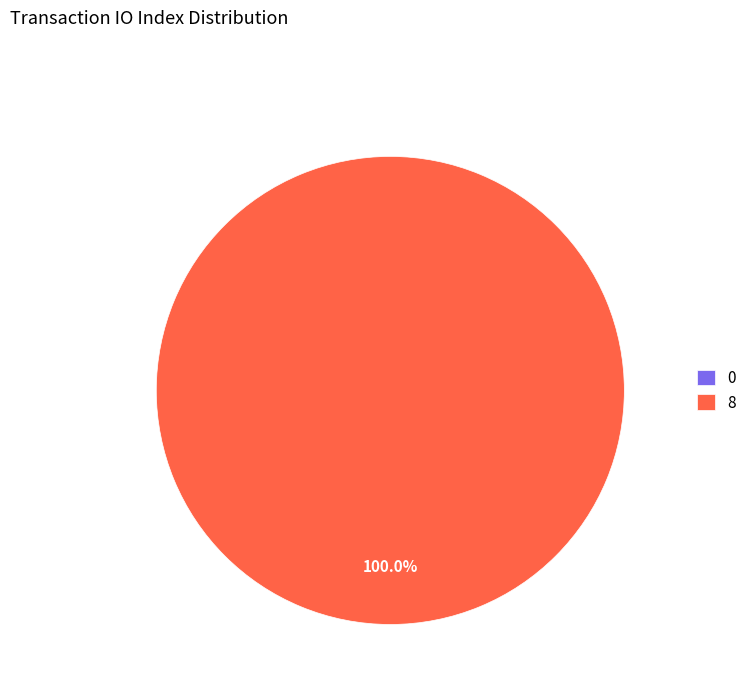

Which slice represents more than half of the pie?

Regular (io_index=8)